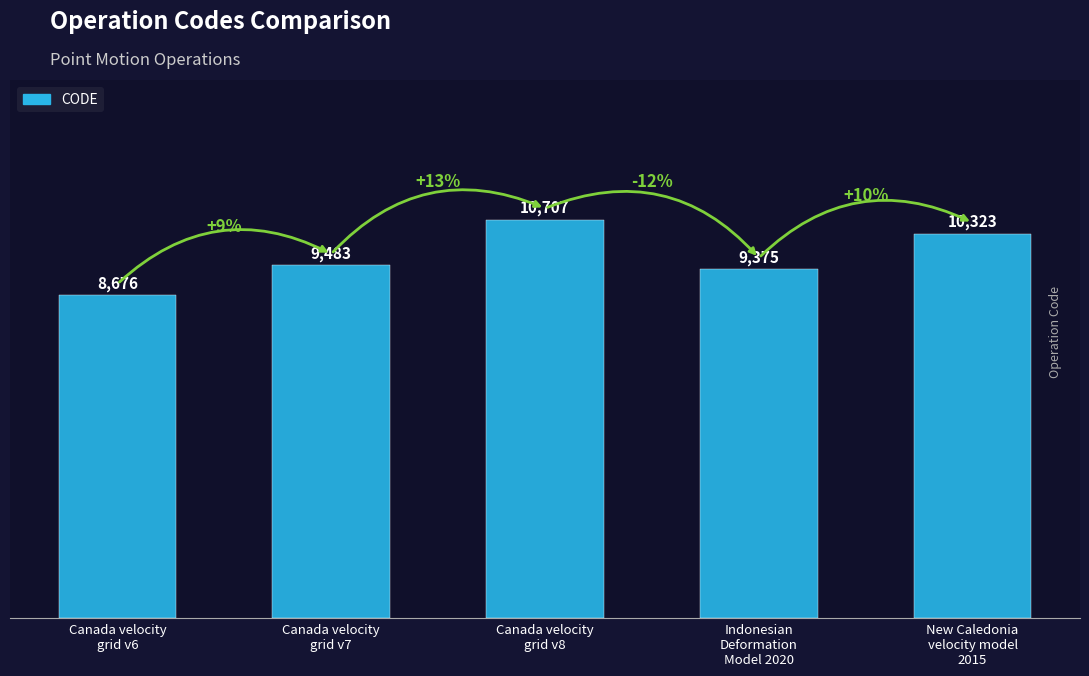

Reading left to right, transcribe all the data shown in this chart.

Canada velocity
grid v6=8676	Canada velocity
grid v7=9483	Canada velocity
grid v8=10707	Indonesian
Deformation
Model 2020=9375	New Caledonia
velocity model
2015=10323